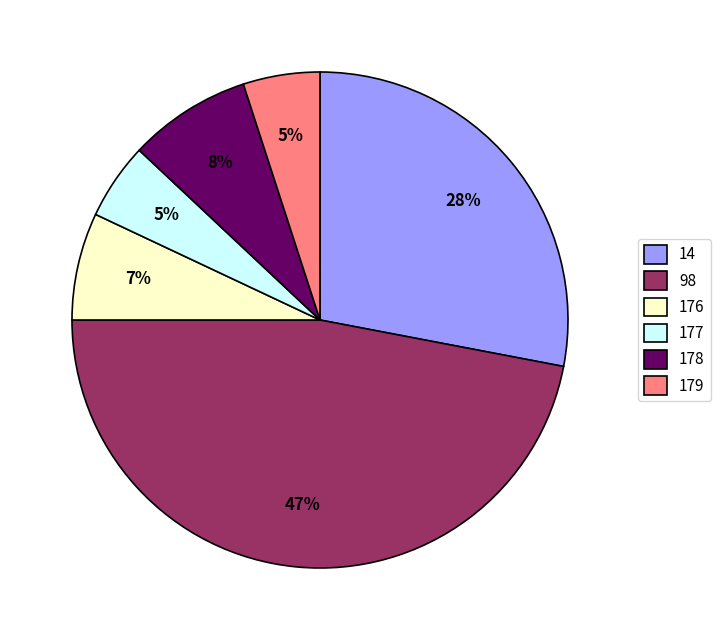

To the nearest percent, what percentage of the pie is 98?

47%